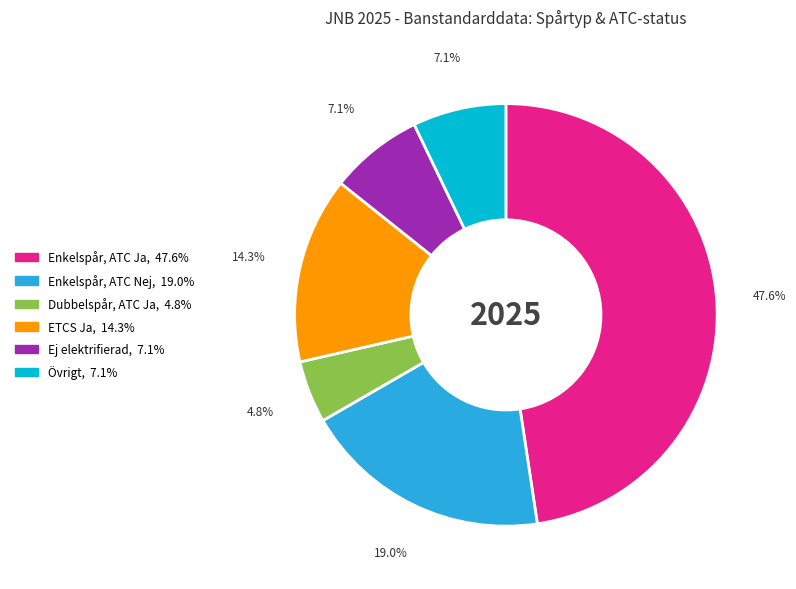

Is there a majority slice in this chart?

No